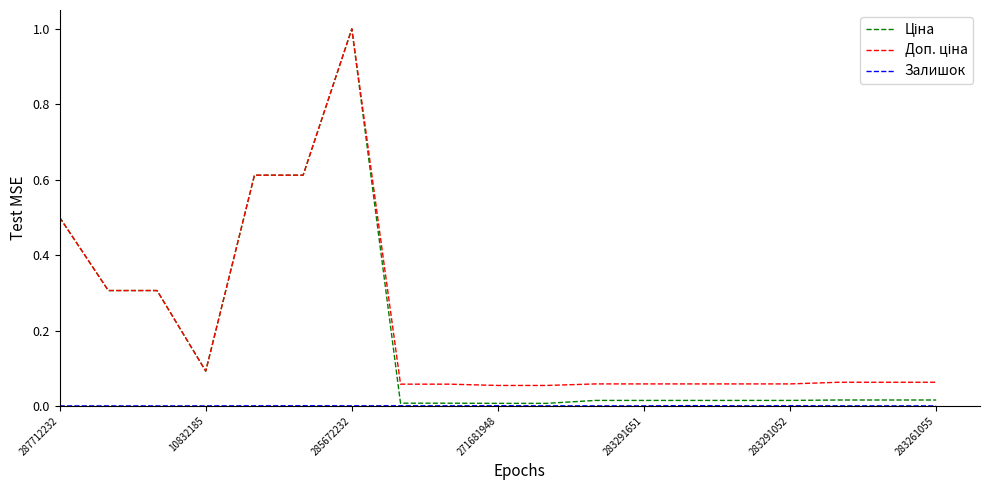

What is the maximum value shown in the chart?

1.0